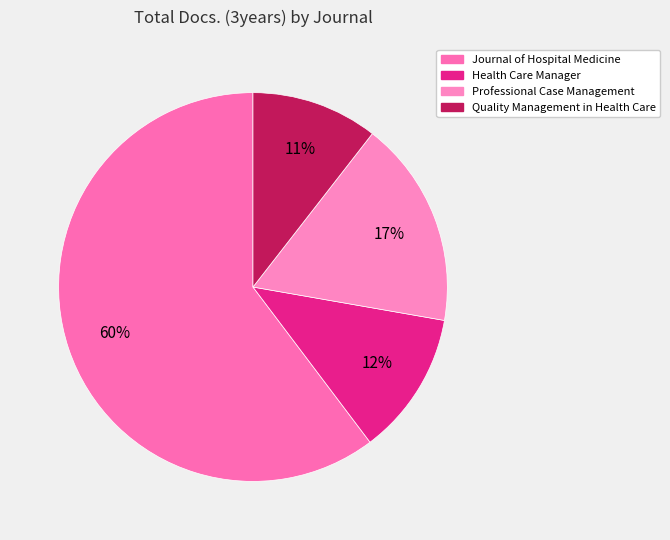

Combined, do Health Care Manager and Journal of Hospital Medicine account for over 50%?

Yes